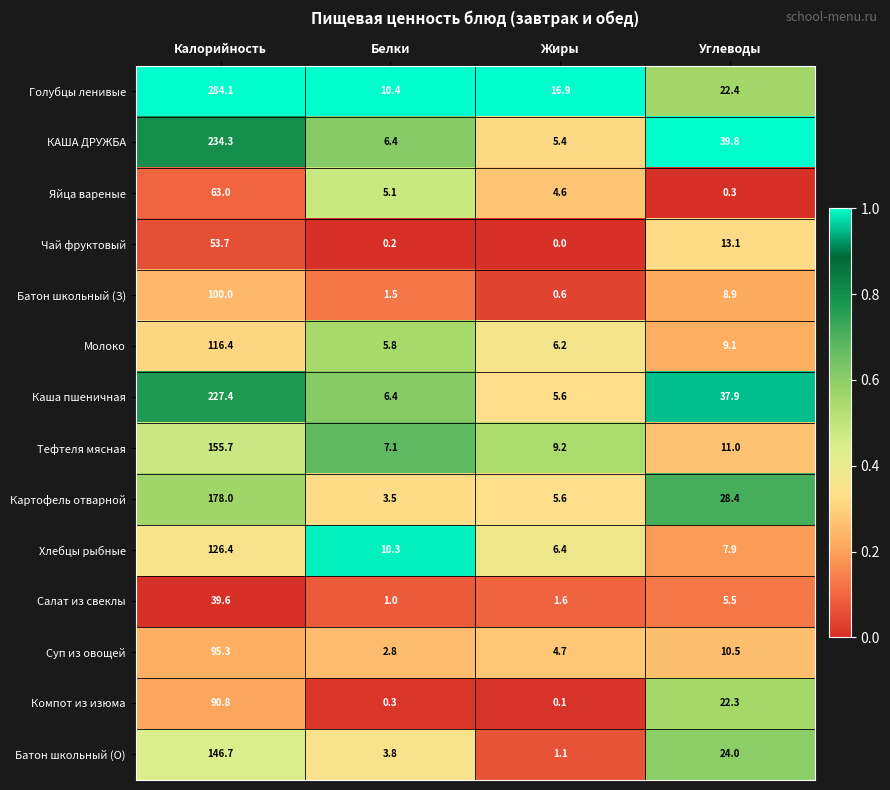

What is the difference between the second highest and minimum values in the Картофель отварной series?

24.9